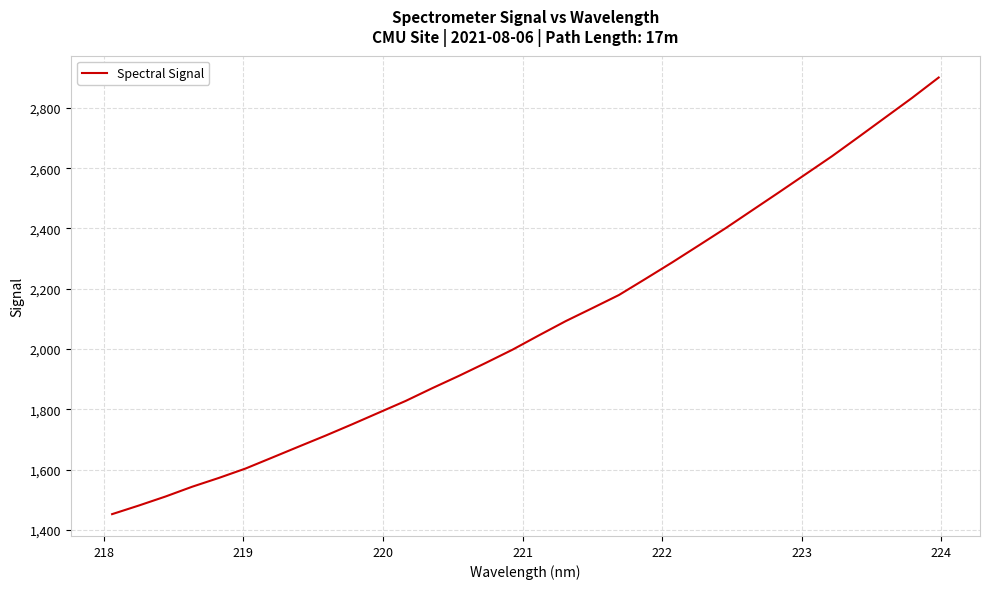

What is the greatest value displayed?

2900.6